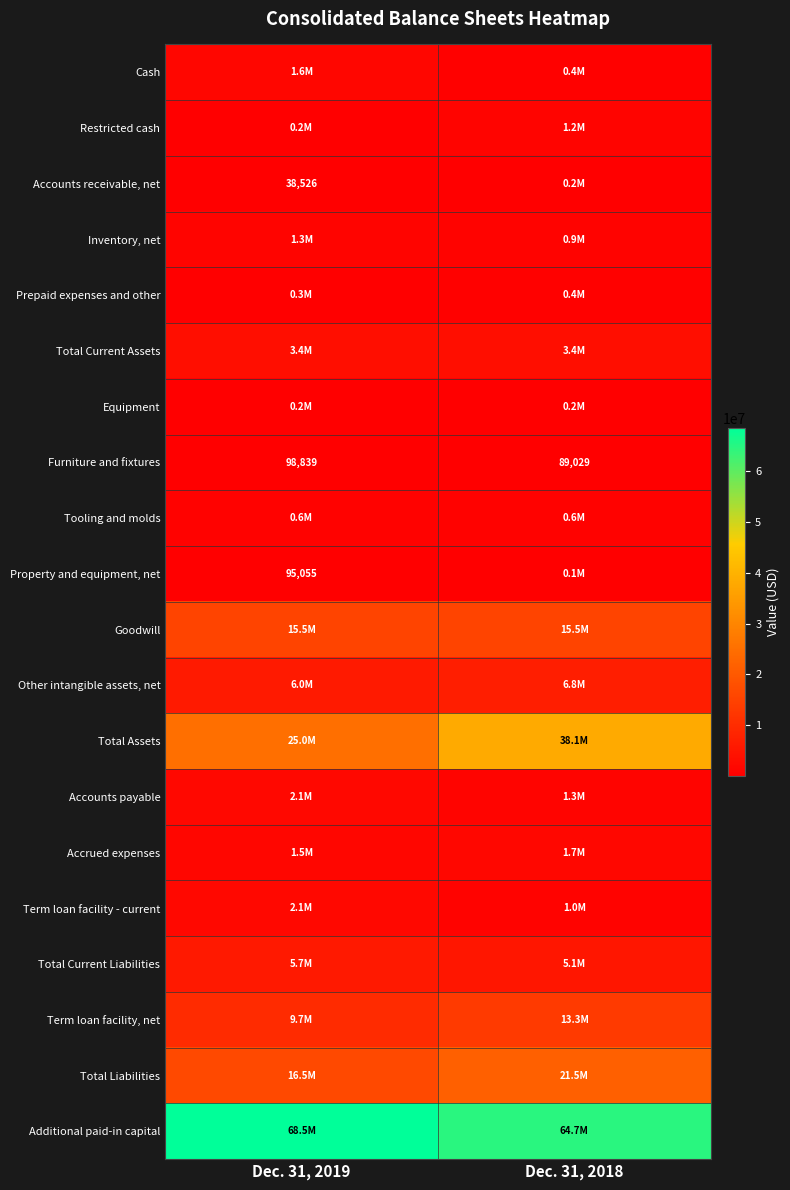

What value does the Furniture and fixtures series have at Dec. 31, 2018, to the nearest 100?

89000